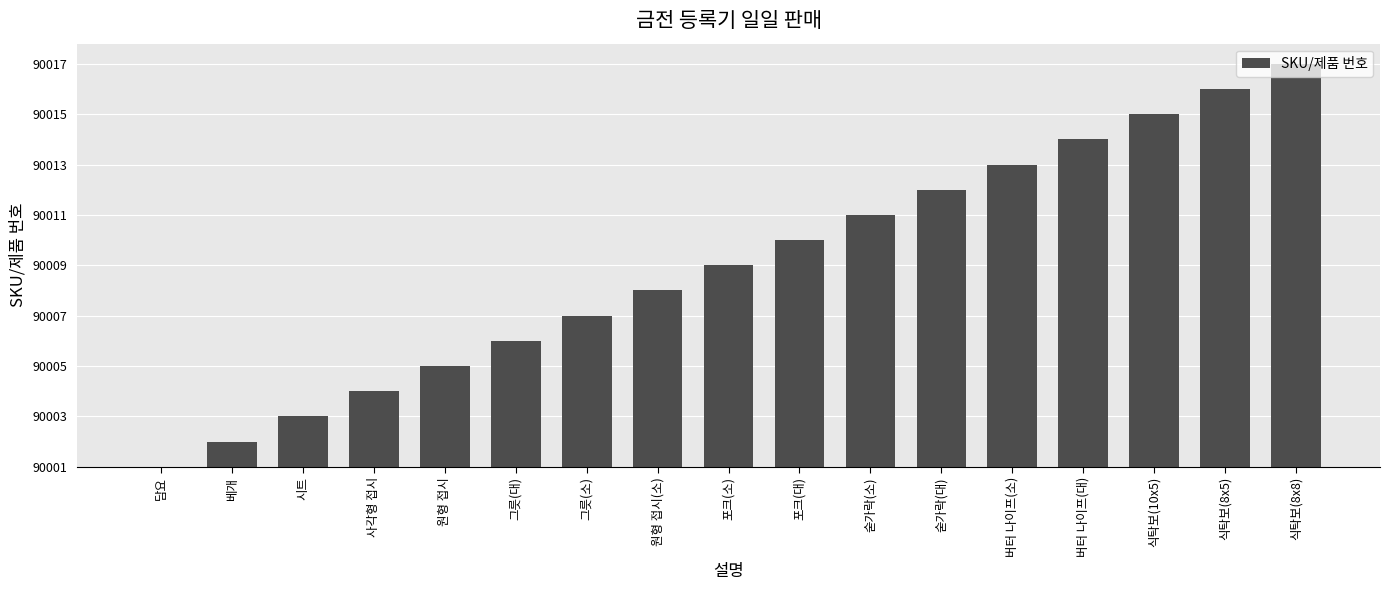

Which label corresponds to the largest value in the chart?

식탁보(8x8)